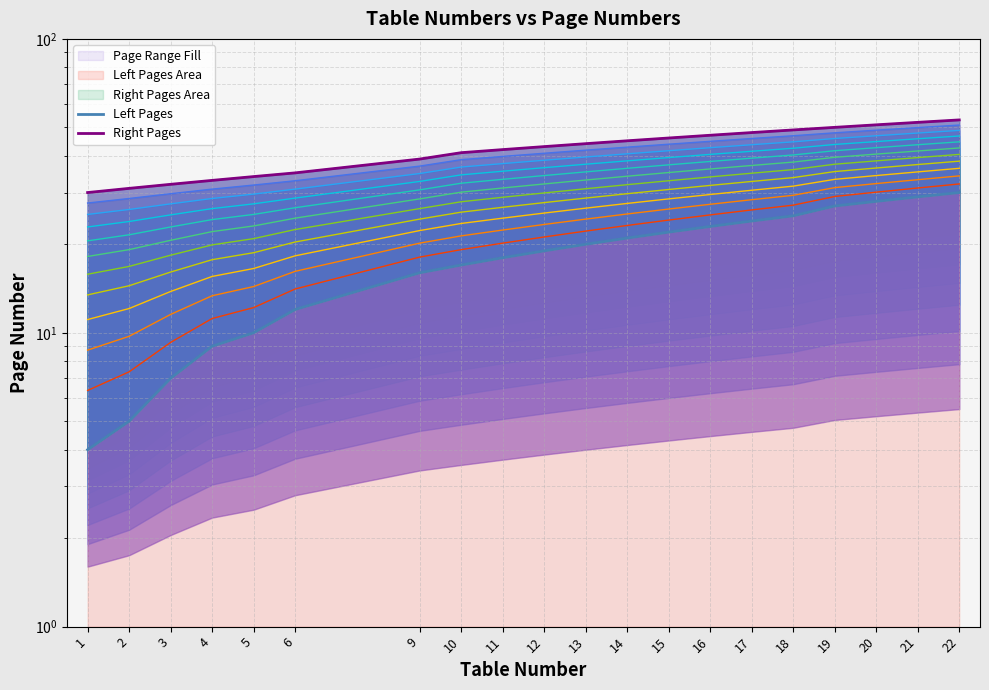

What is the value of the Left Pages point at the 3rd from the left?

7